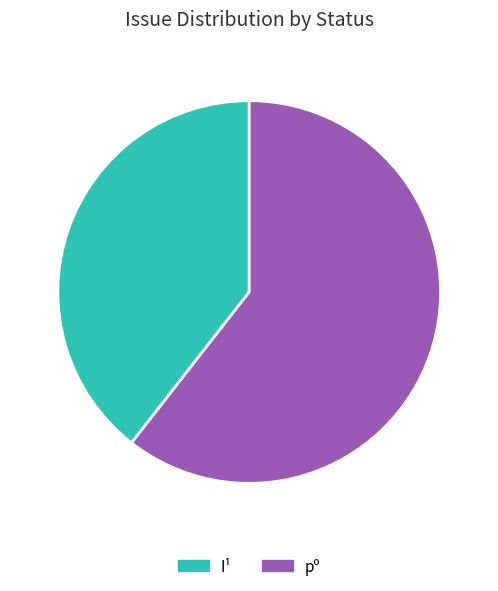

Which has a higher value, I¹ or pº?

pº